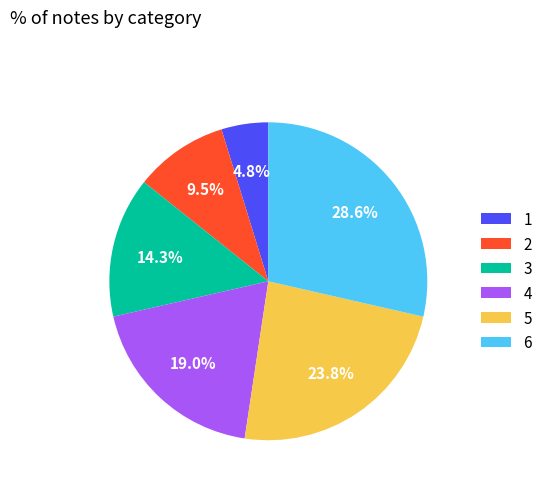

Does any single category account for the majority?

No